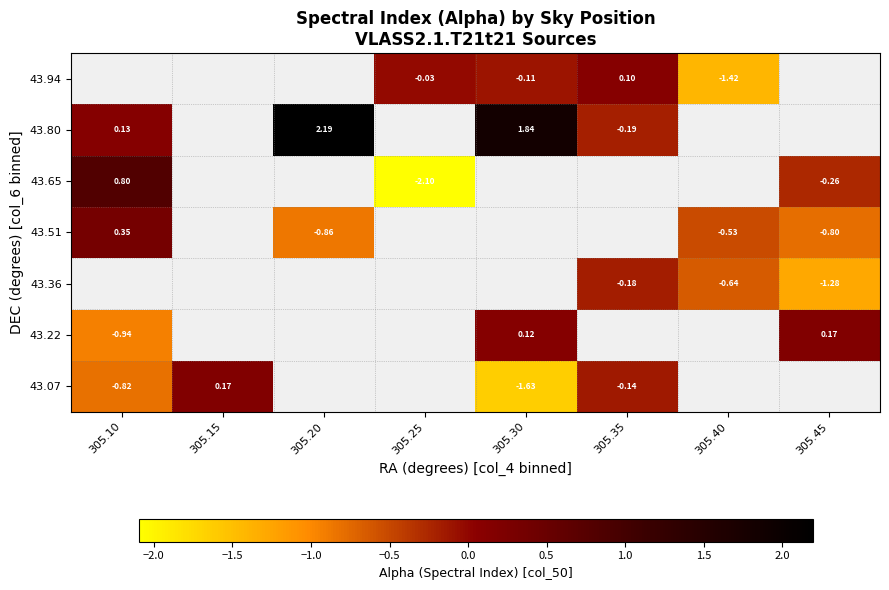

Is it true that 43.65 equals -3.3 at 305.25?

False